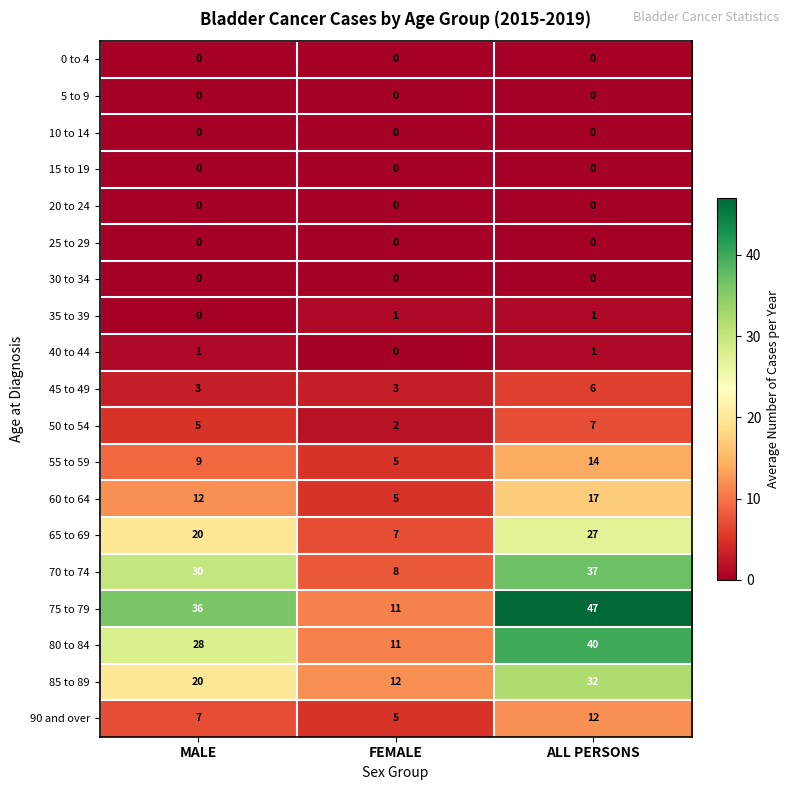

What is the difference between the maximum and minimum values in the 60 to 64 series?

12